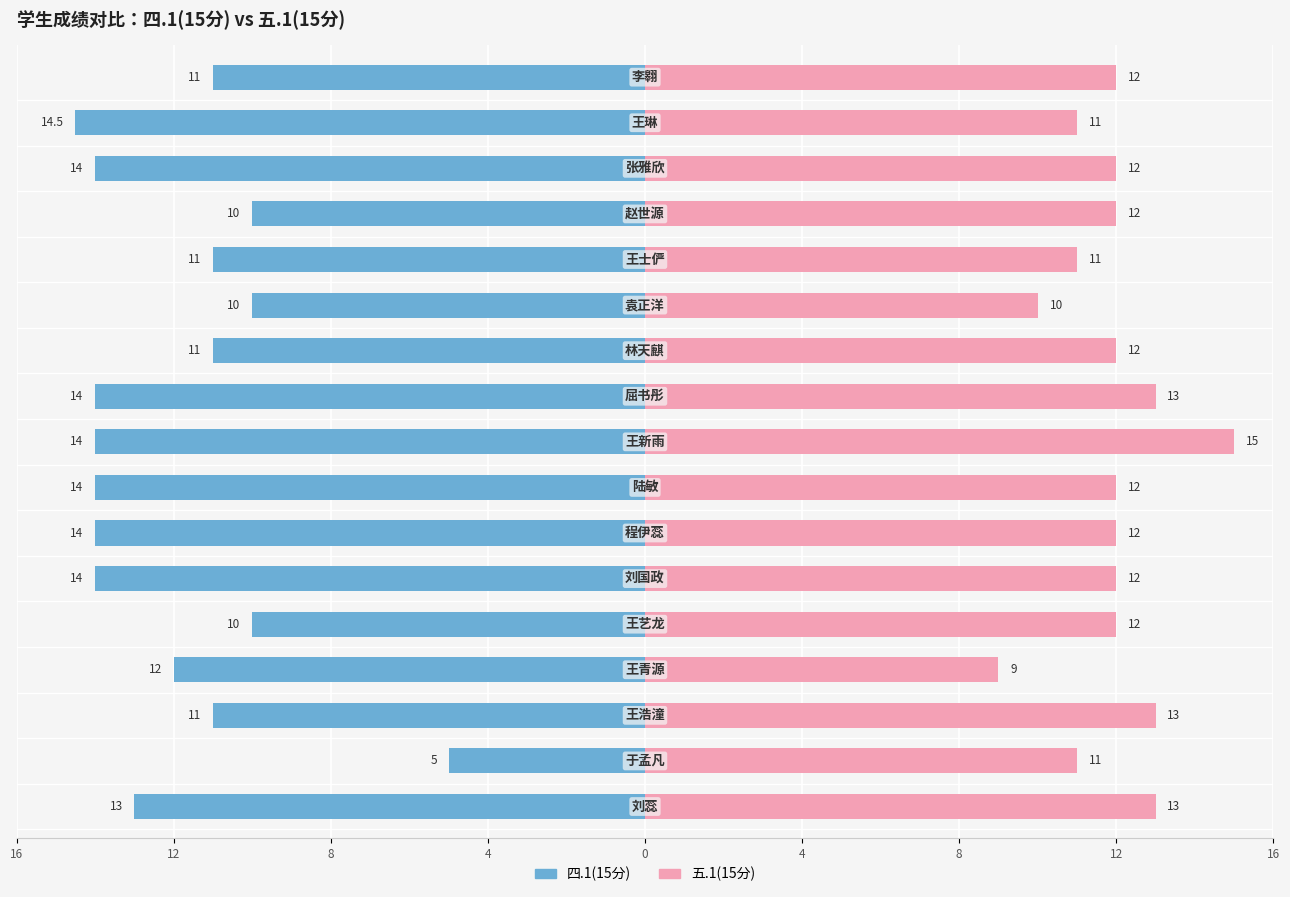

How many data points in 五.1(15分) are less than 12?

5